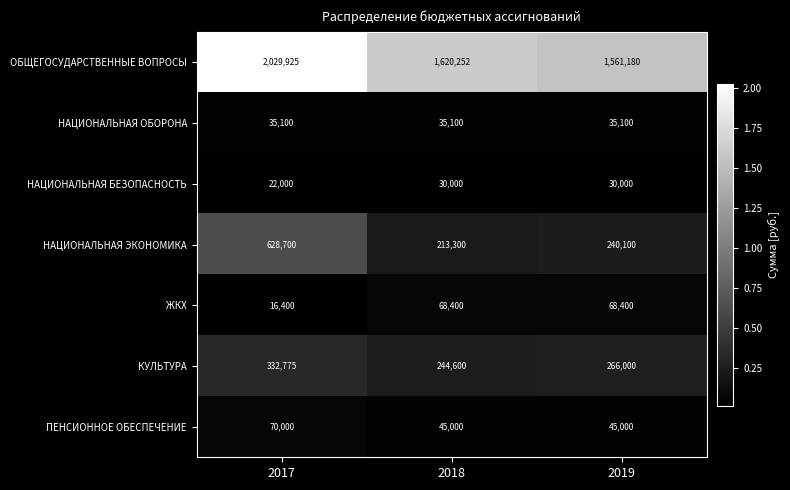

Which series has the largest total across all categories?

ОБЩЕГОСУДАРСТВЕННЫЕ ВОПРОСЫ